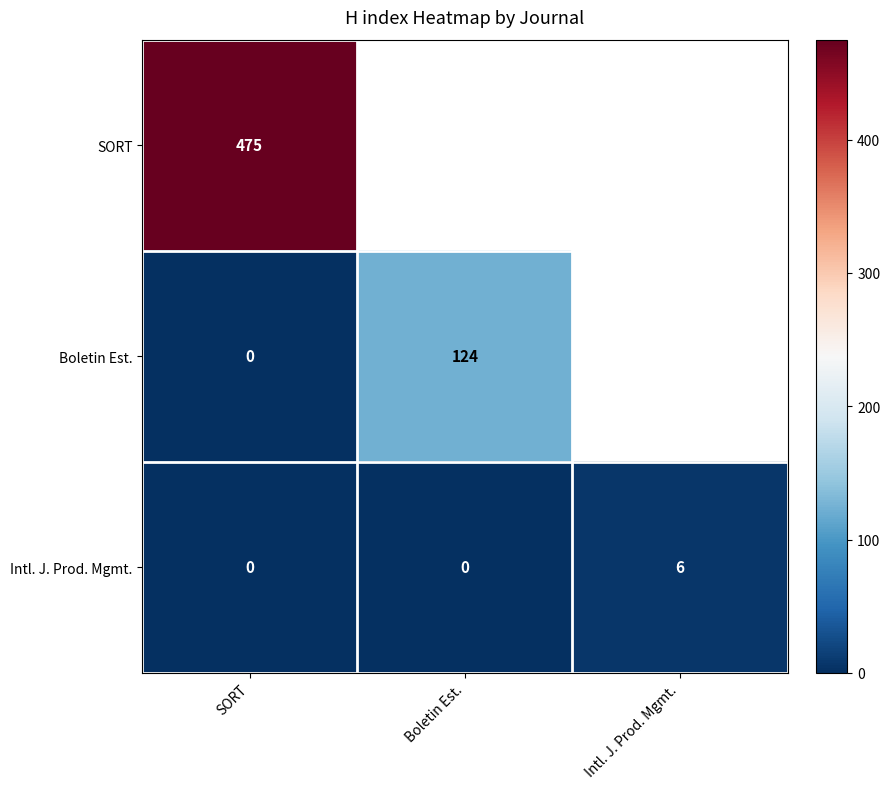

Which has a higher value, Boletin Est. or Intl. J. Prod. Mgmt.?

Intl. J. Prod. Mgmt.